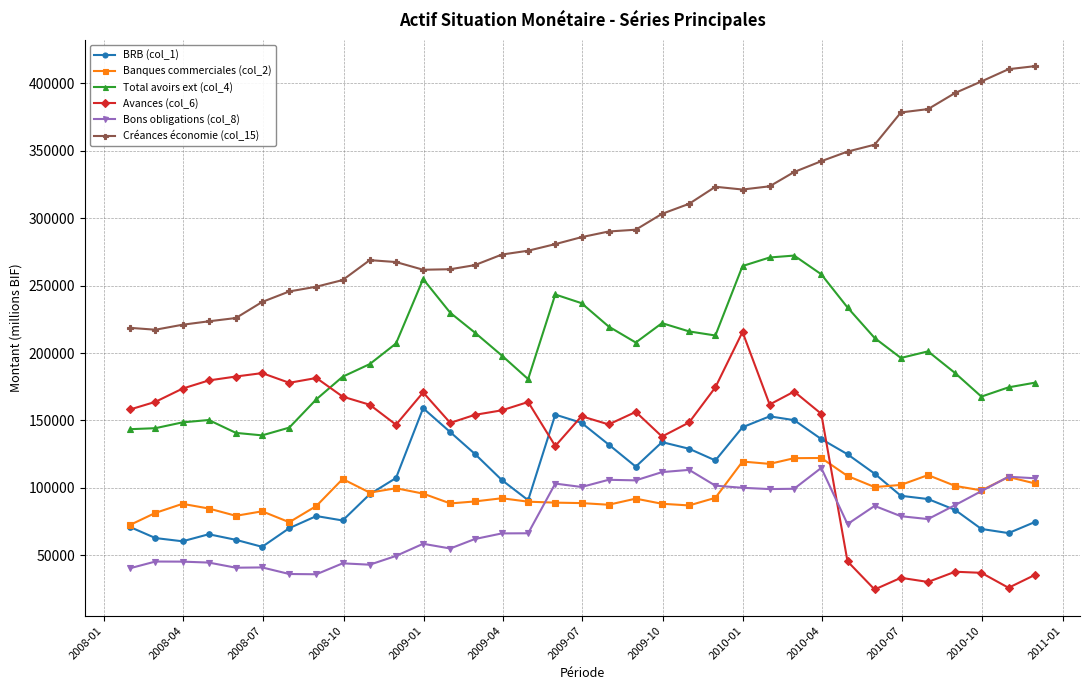

True or false: Avances (col_6) and BRB (col_1) cross at least once.

True